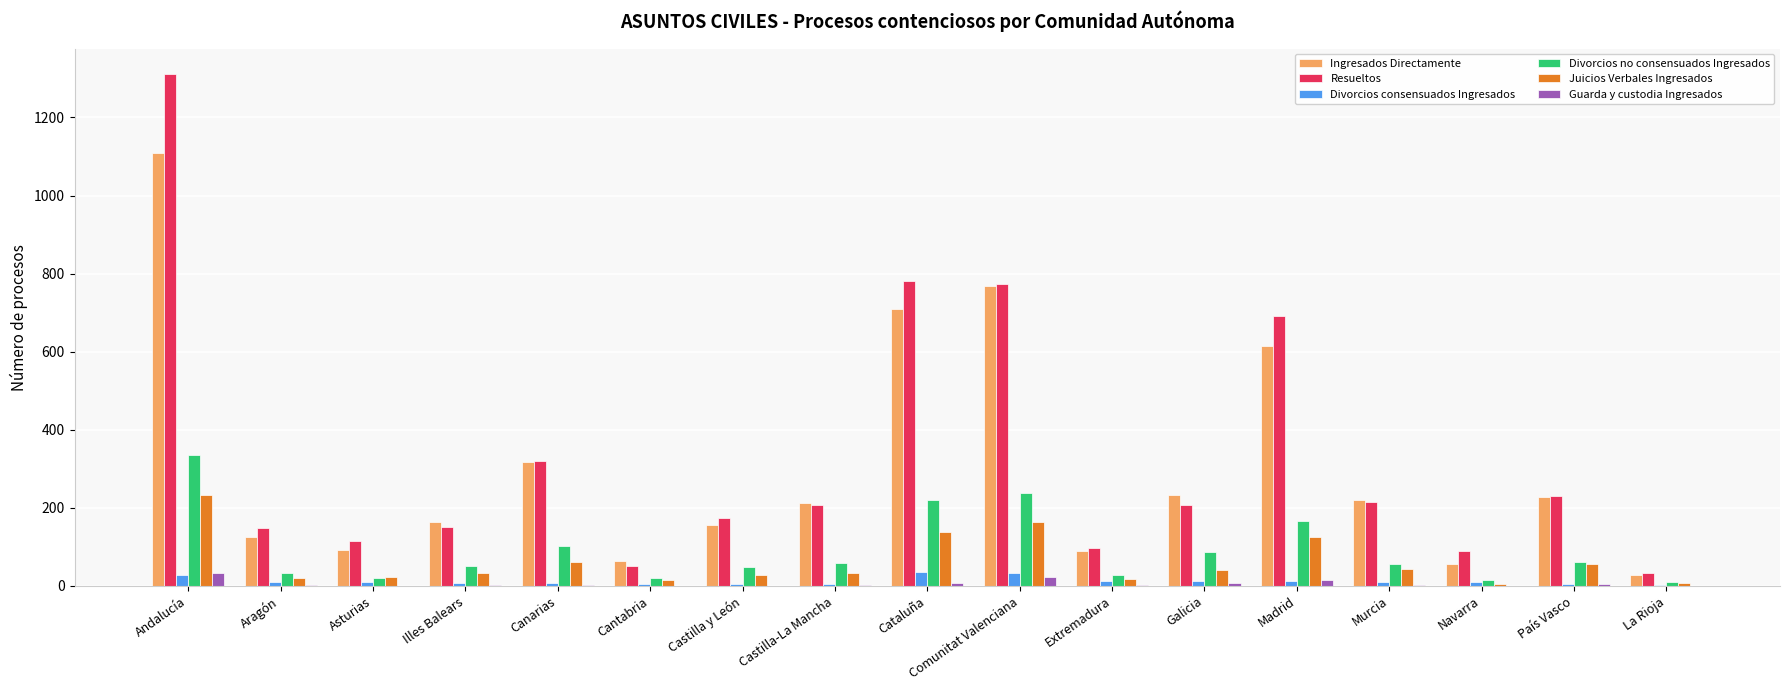

How many groups of bars are there?

17